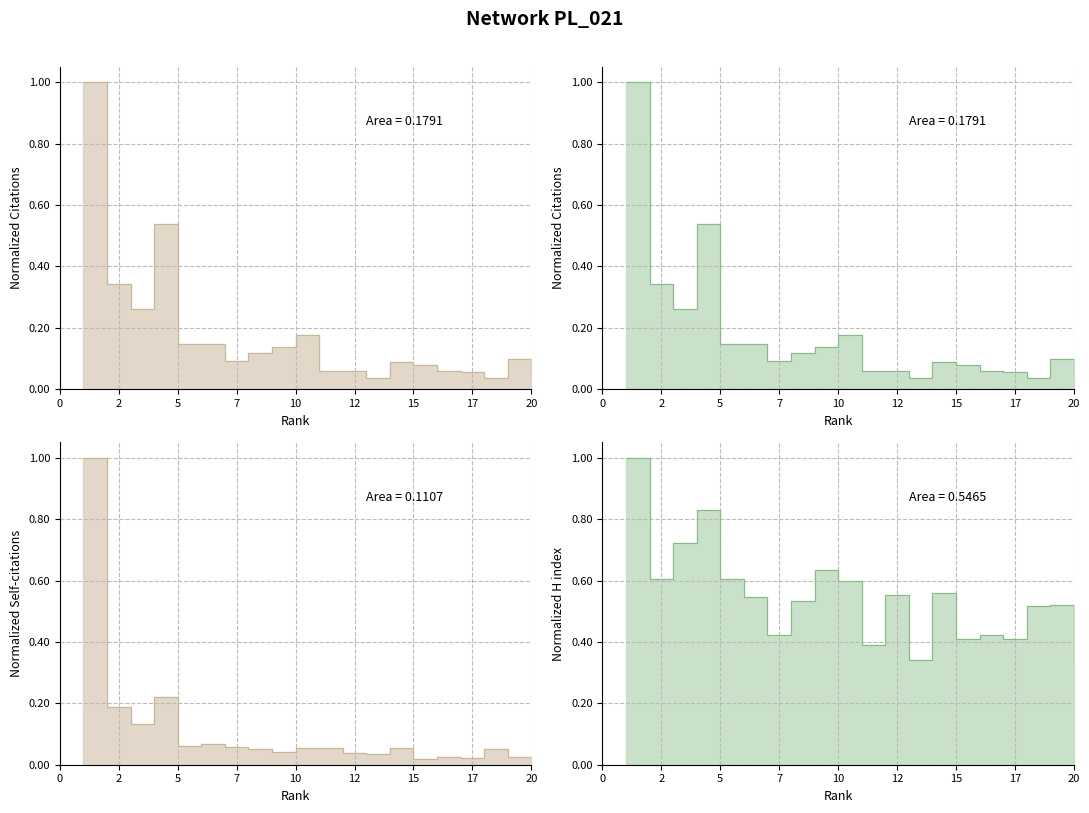

True or false: Citations and H index cross at least once.

False